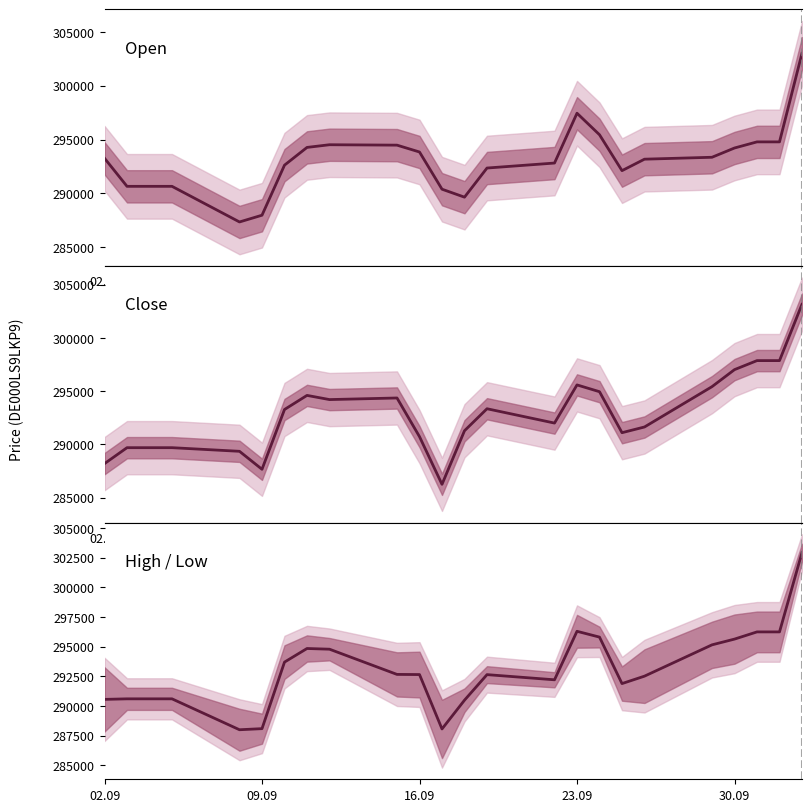

The Close series shows 381269.1 at 09.09. True or false?

False